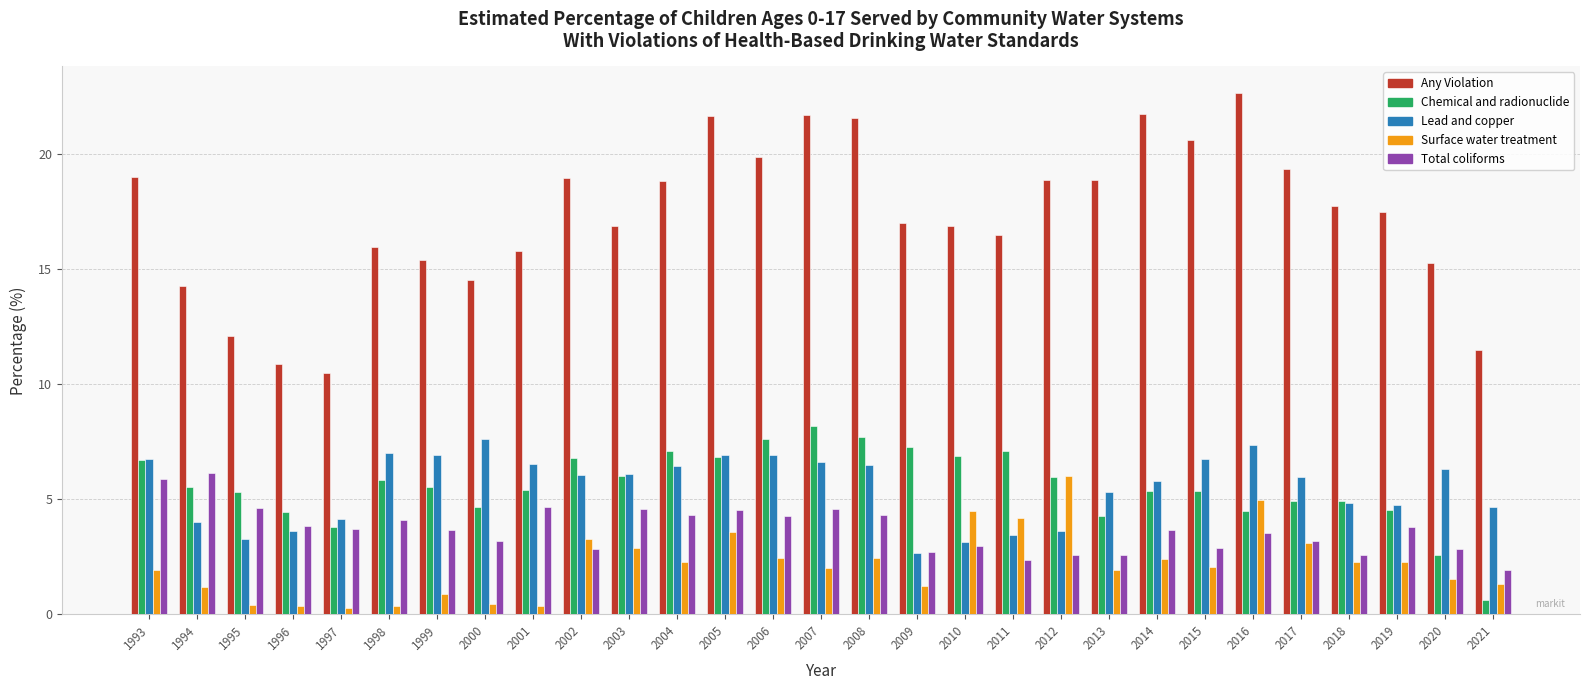

Are the bars horizontal?

No